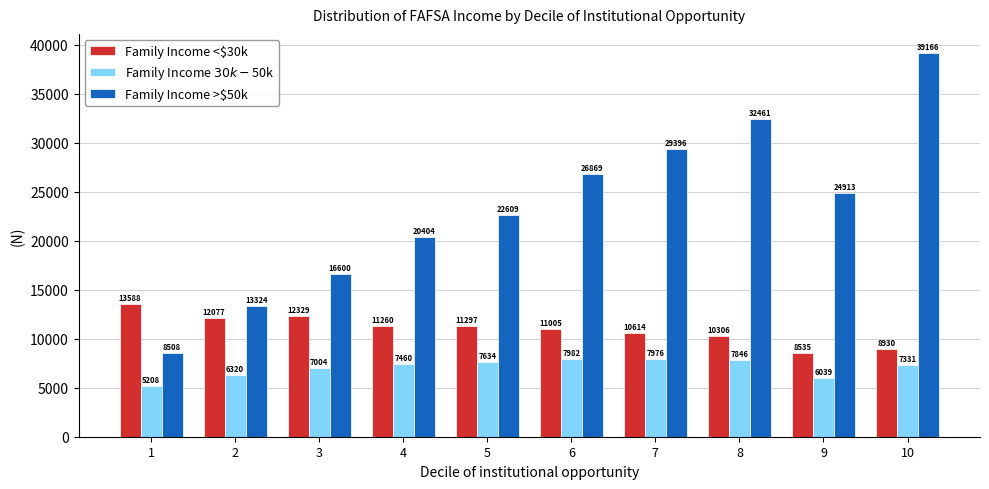

What is the smallest value displayed?

5208